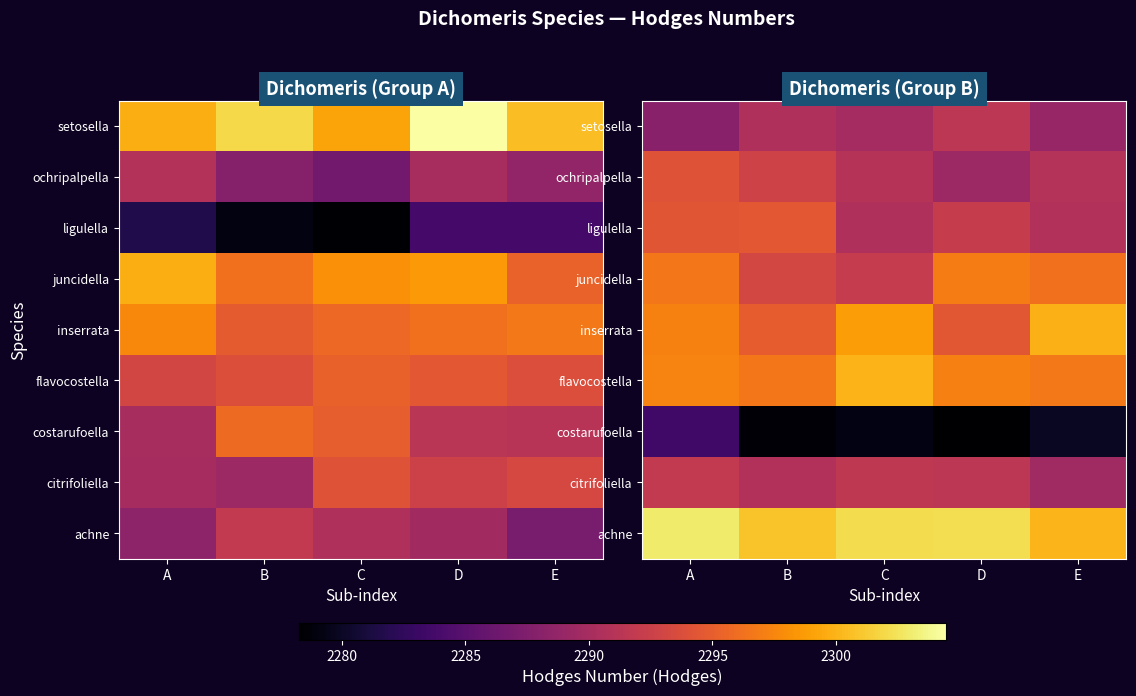

Is it true that flavocostella equals 2296.7 at E?

True